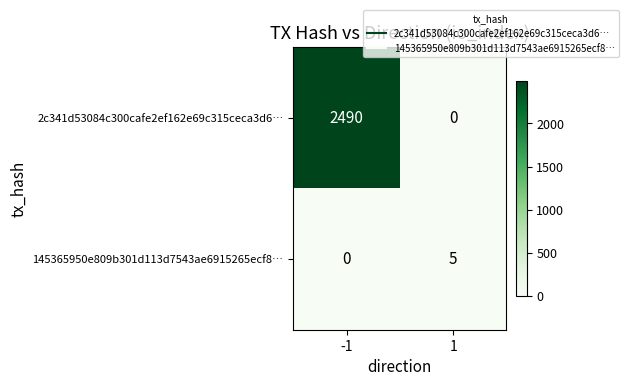

What value does the 145365950e809b301d113d7543ae6915265ecf8… series have at 1?

5